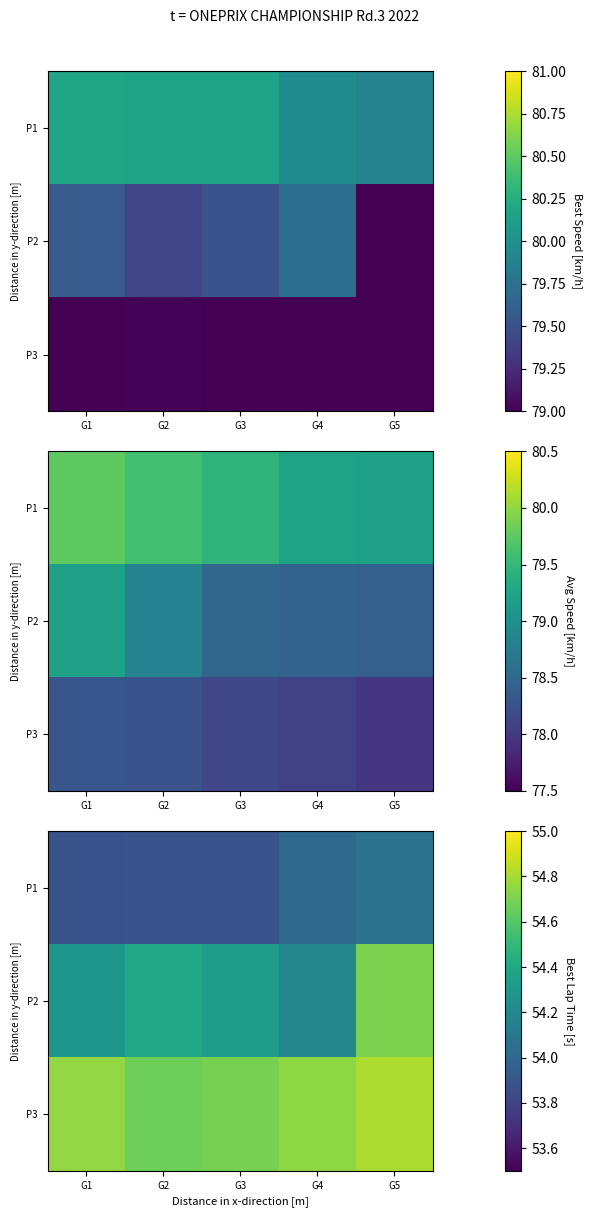

At which label is P3 closest to 54?

G2